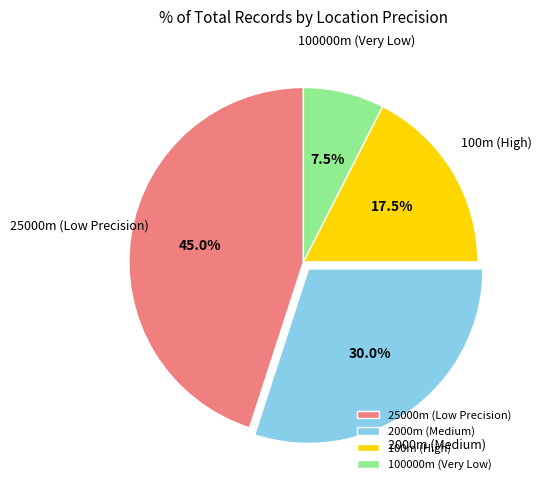

Which category has the smallest portion of the pie?

100000m (Very Low)